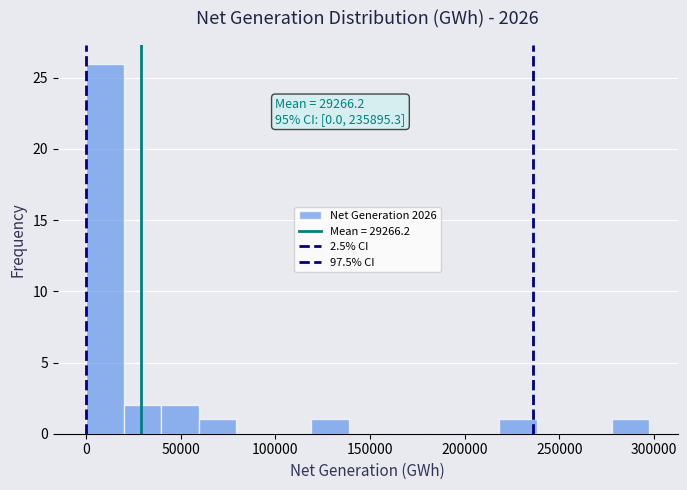

Around what value on the x-axis is the tallest bar? Give the approximate position of its centre, as read against the axis.

10000